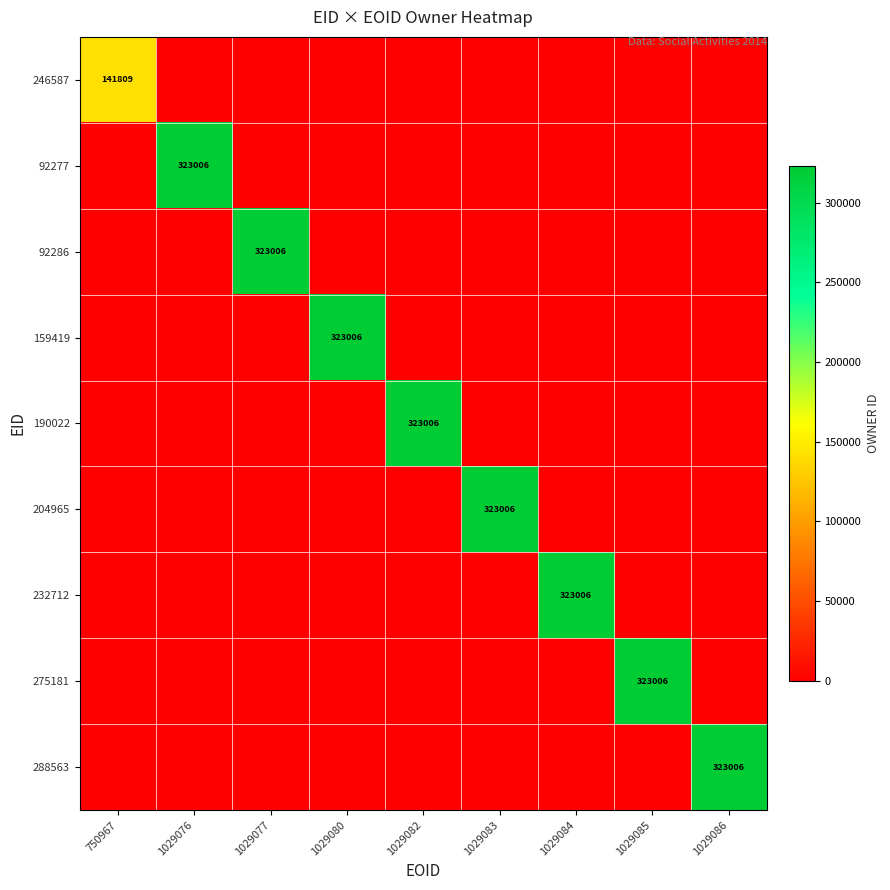

Is it true that 246587 equals 0 at 1029085?

True